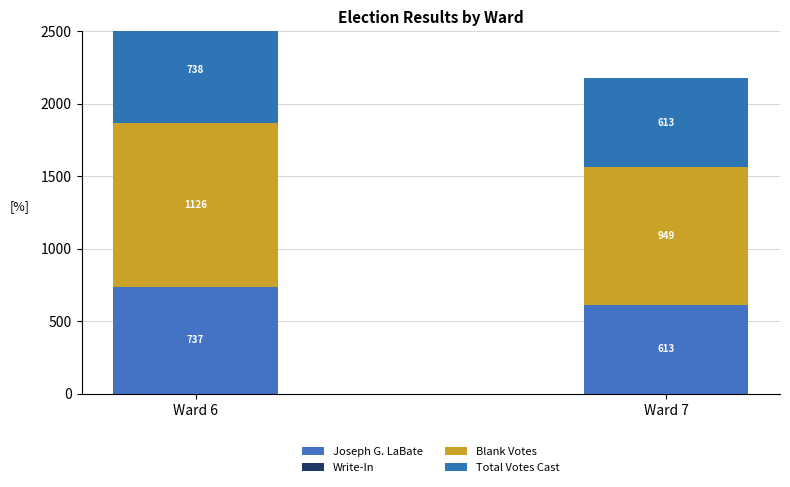

Which series has the largest range (max minus min)?

Blank Votes